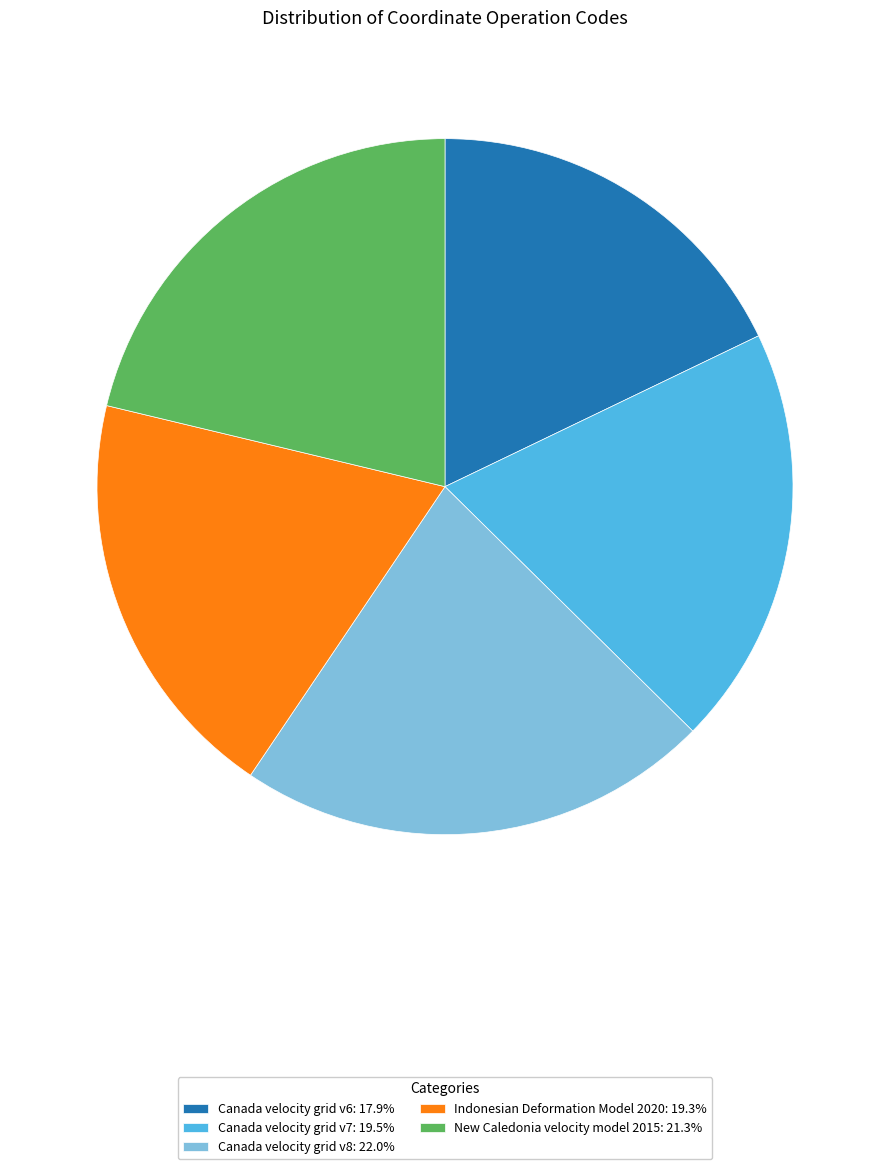

Approximately how many times larger is the value at New Caledonia velocity model 2015: 21.3% compared to Indonesian Deformation Model 2020: 19.3%?

1.1